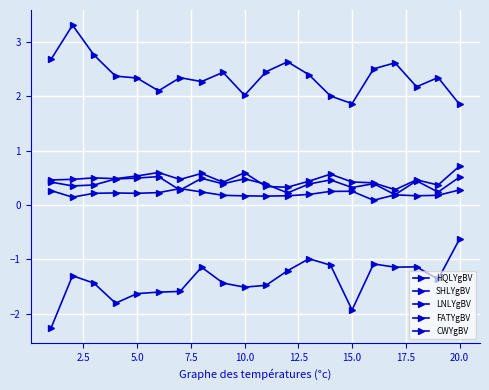

True or false: HQLYgBV and FATYgBV cross at least once.

False